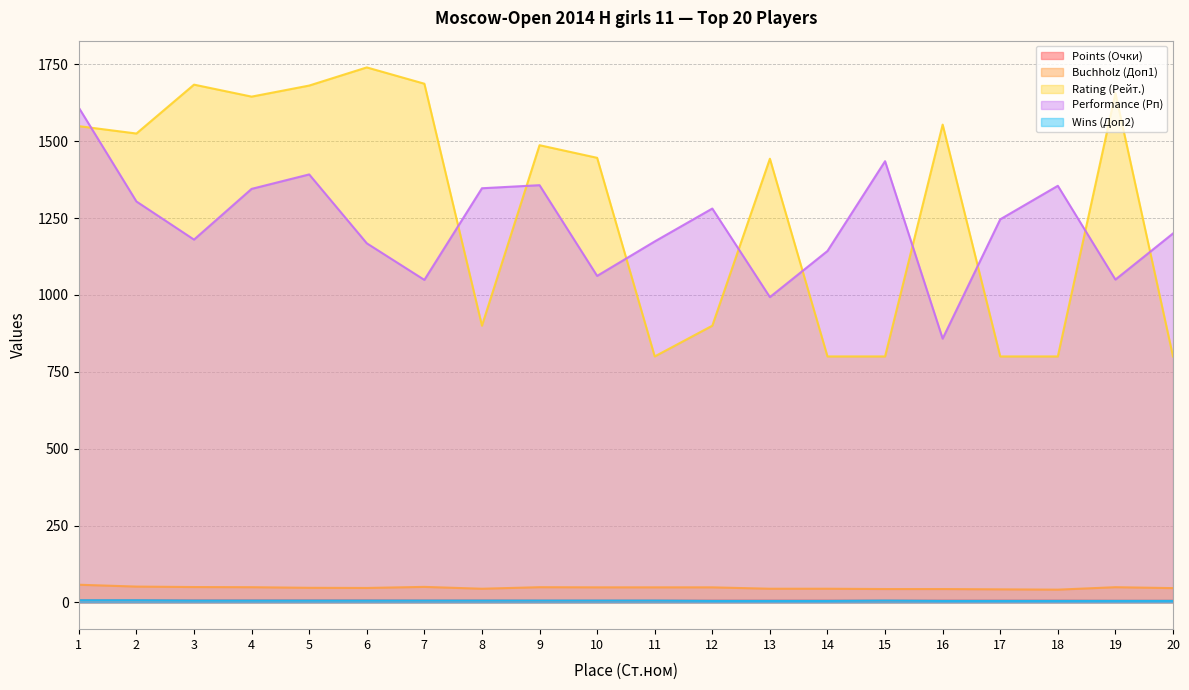

Count the number of data series in this chart.

5